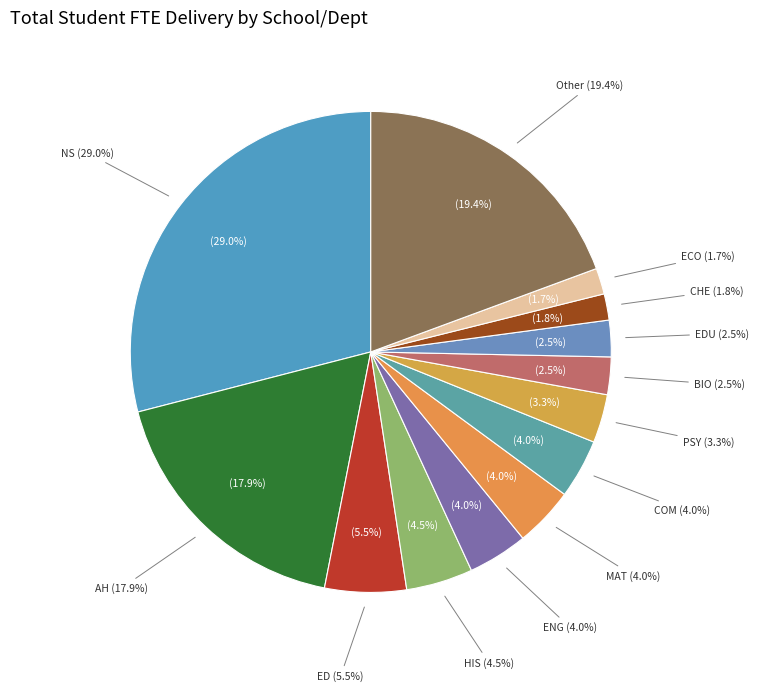

Combined, do ED and GEG account for over 50%?

No